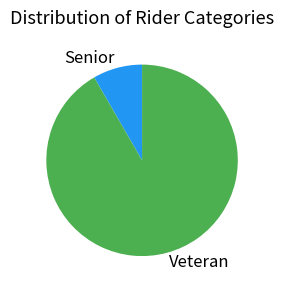

Combined, do Veteran and Senior account for over 50%?

Yes